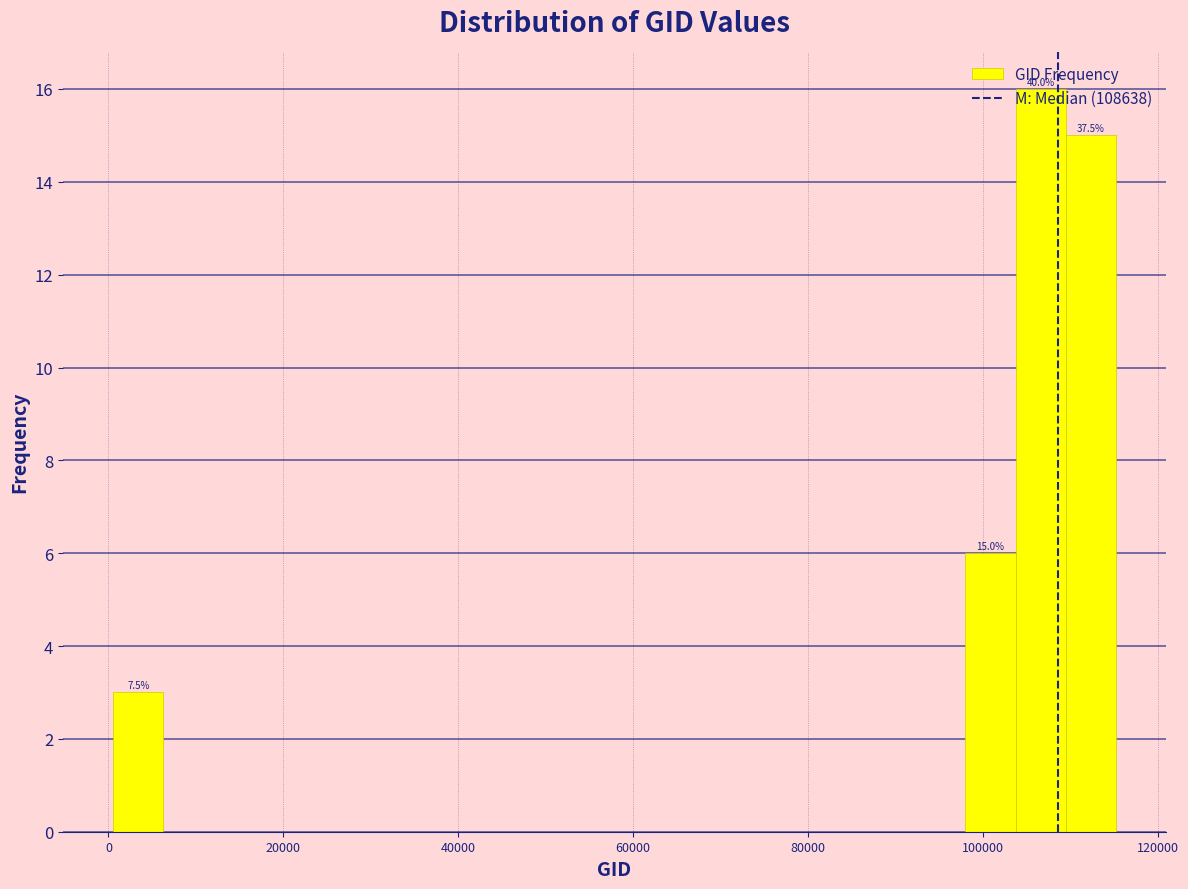

Around what value on the x-axis is the tallest bar? Give the approximate position of its centre, as read against the axis.

106000